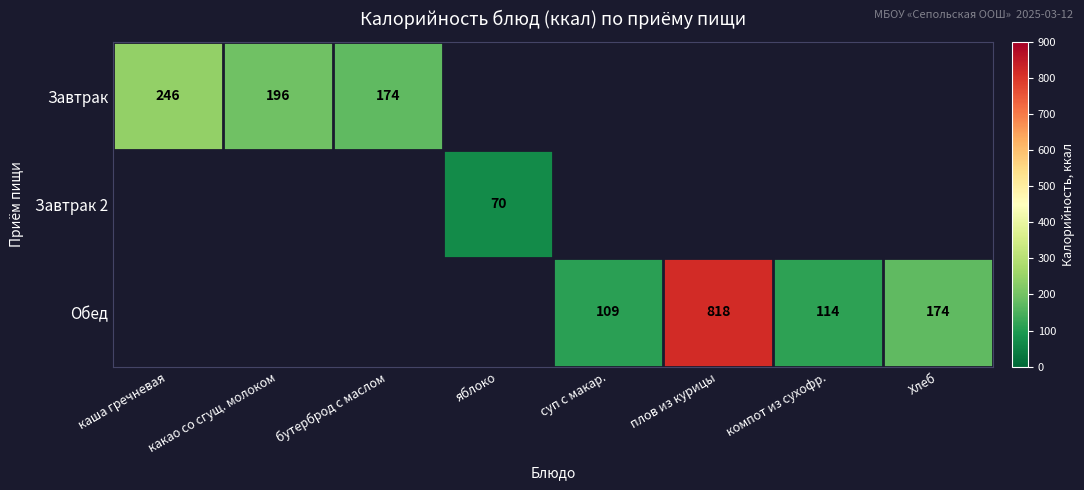

True or false: Обед has a value of 109 at суп с макар..

True